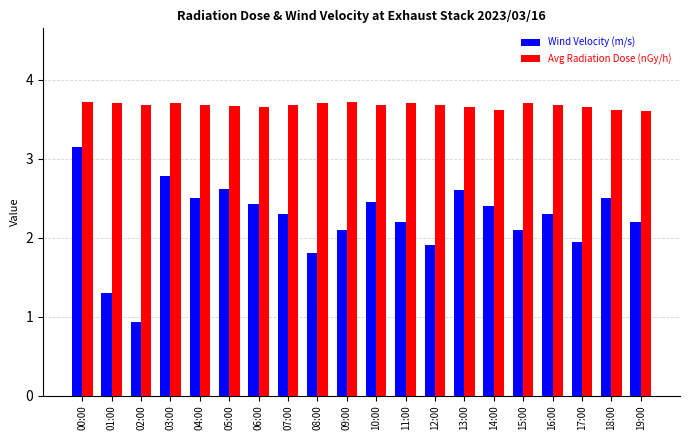

What is the value of the Wind Velocity (m/s) bar at the 7th from the left?

2.4